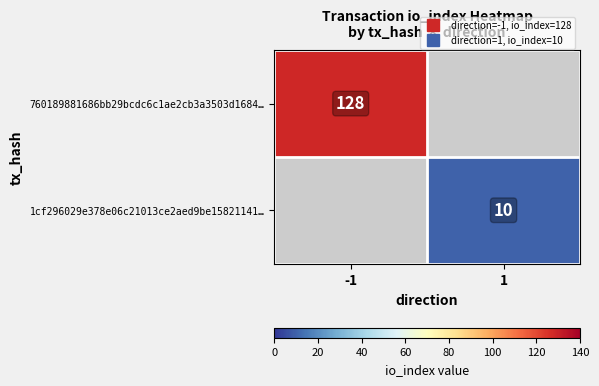

List the series in order of their peak value, highest first.

760189881686bb29bcdc6c1ae2cb3a3503d1684…, 1cf296029e378e06c21013ce2aed9be15821141…